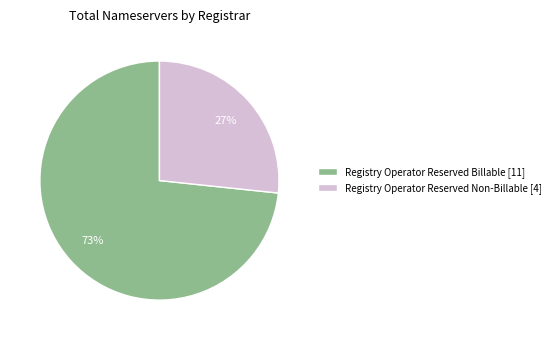

Combined, do Registry Operator Reserved Non-Billable [4] and Registry Operator Reserved Billable [11] account for over 50%?

Yes